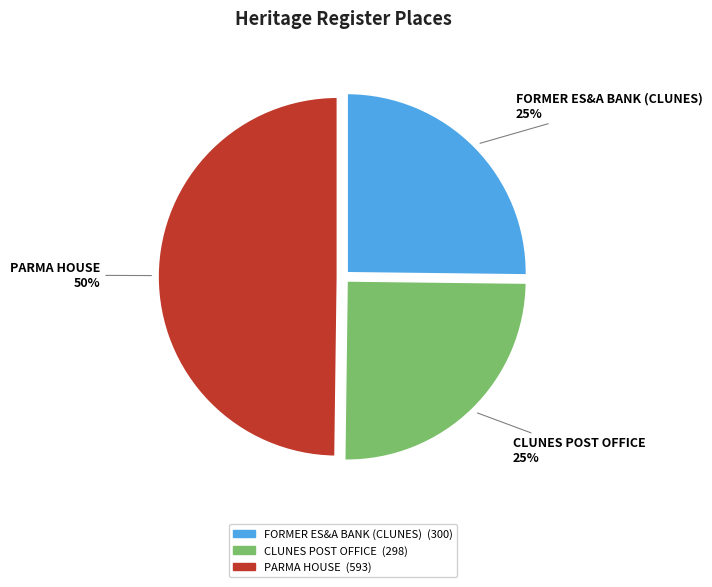

True or false: FORMER ES&A BANK (CLUNES) accounts for 25% of the total.

True